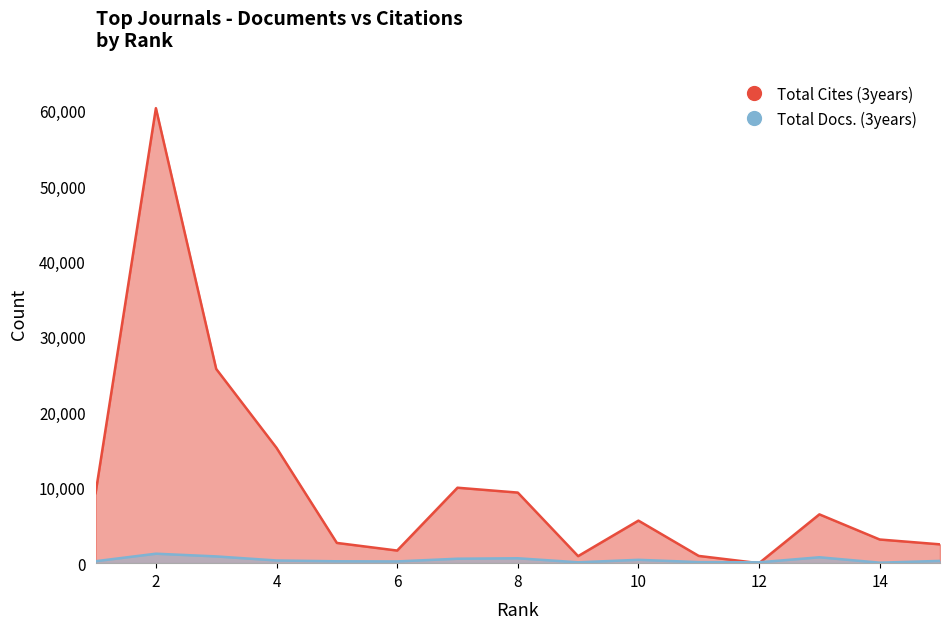

True or false: Total Cites (3years) has more than 1 interior local peaks.

True